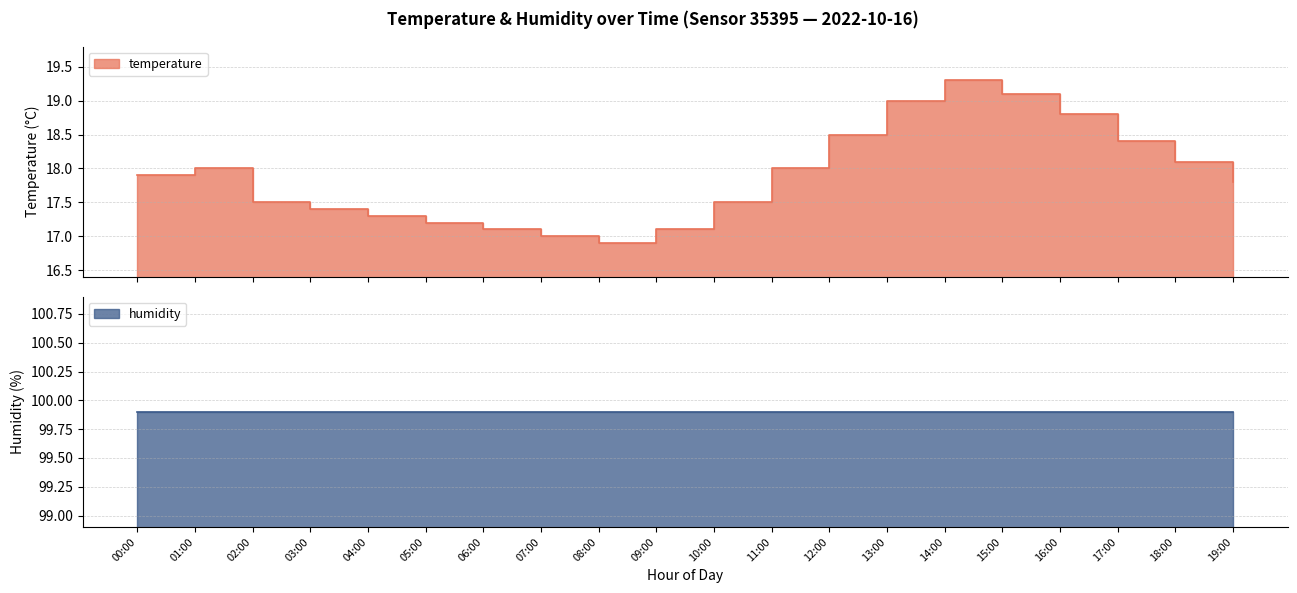

Does the chart have visible grid lines?

Yes